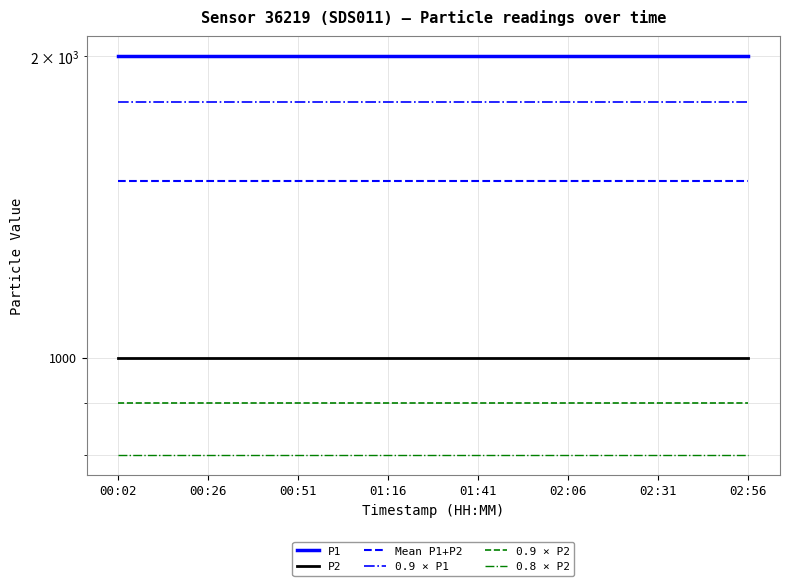

True or false: P2 and 0.9 × P1 intersect in this chart.

False